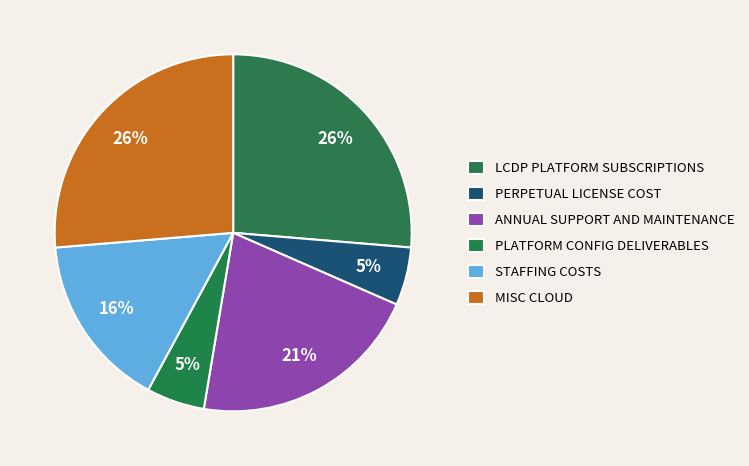

How many slices are in this pie chart?

6